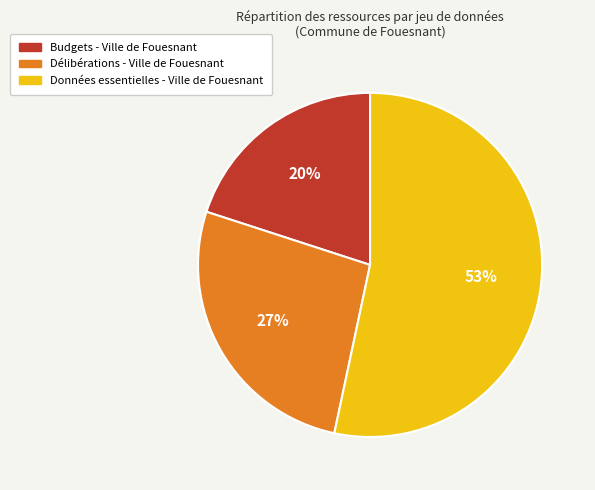

What is the largest slice in the pie chart?

Données essentielles - Ville de Fouesnant